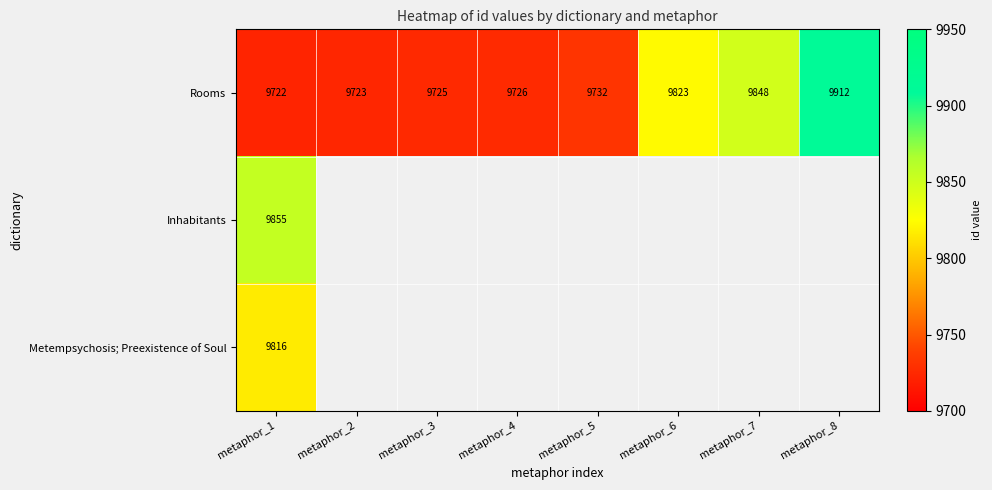

The Rooms series shows 9823 at metaphor_6. True or false?

True